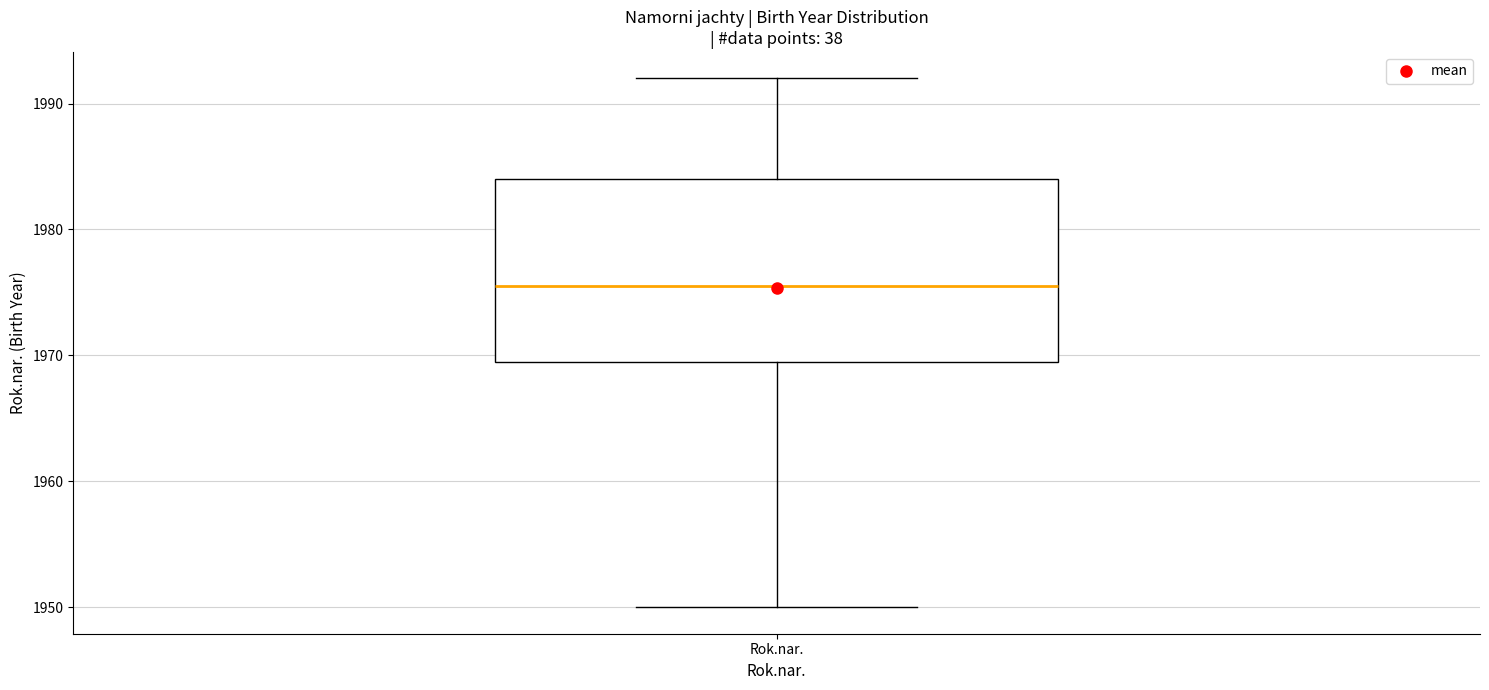

Transcribe this box plot: give where the median line is, the range the box spans, and where the two whiskers end, as read against the y-axis. The values are not printed on the chart, so give them approximately, as read against the axis.

median 1976, box 1970 to 1984, whiskers 1950 to 1992